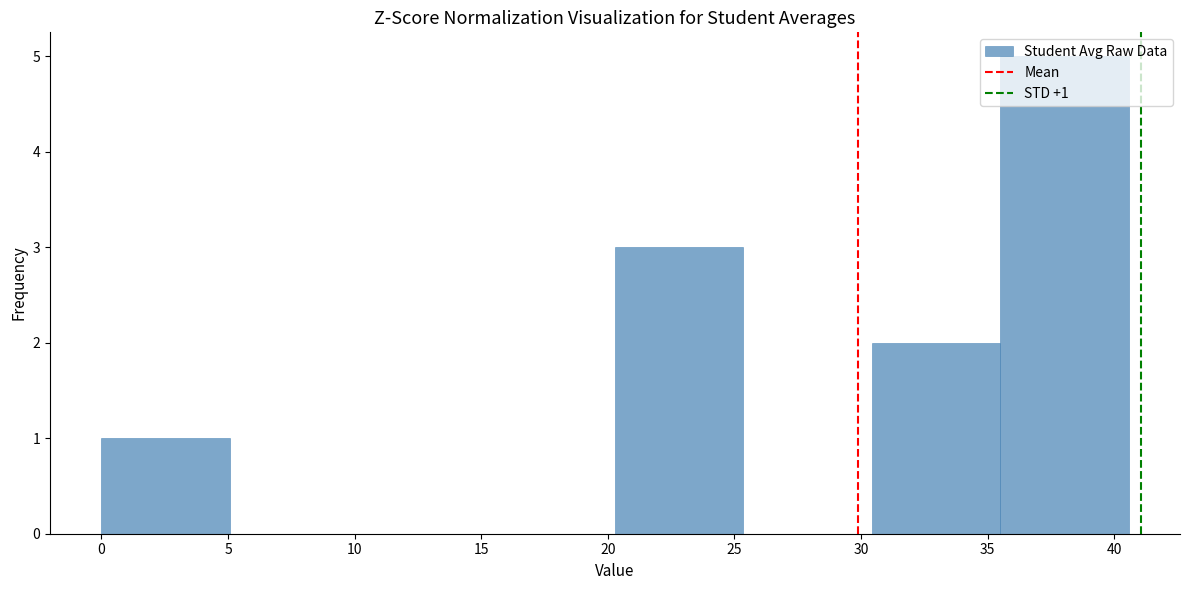

Over which range of the x-axis is the bar tallest?

35.5 to 40.5